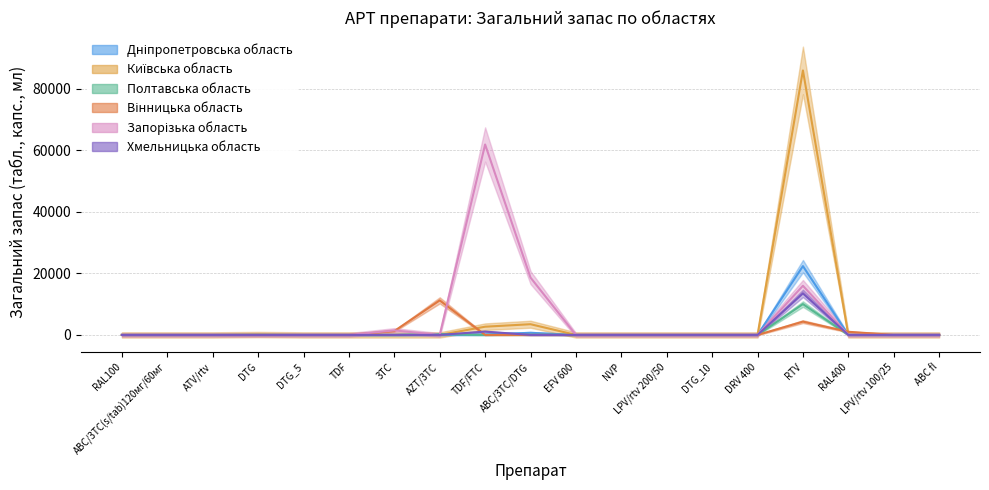

How many times do Полтавська область and Хмельницька область cross each other?

2